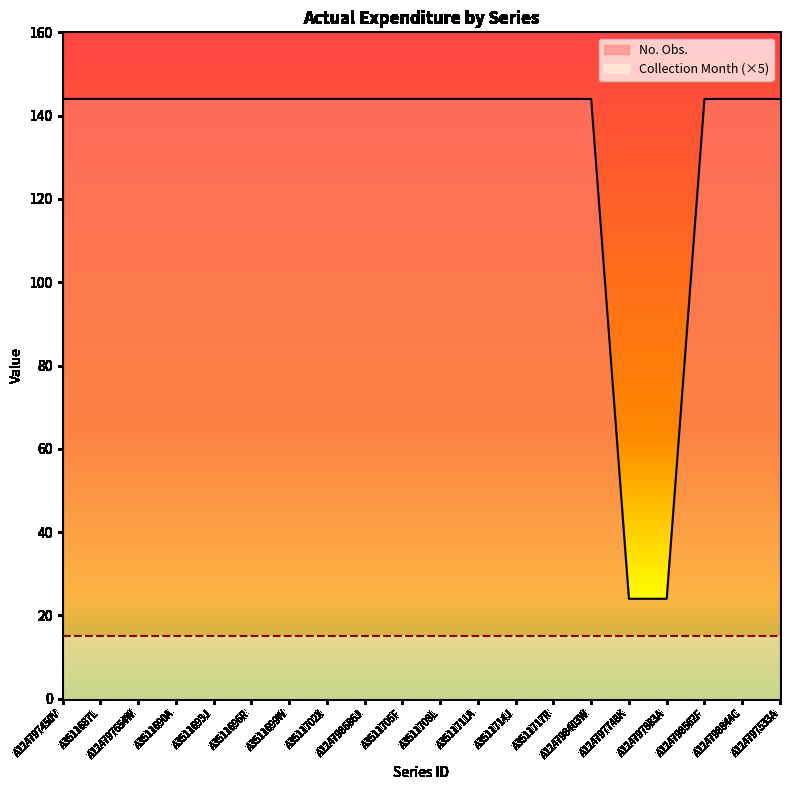

True or false: the data shows 37 at A3511705F.

False